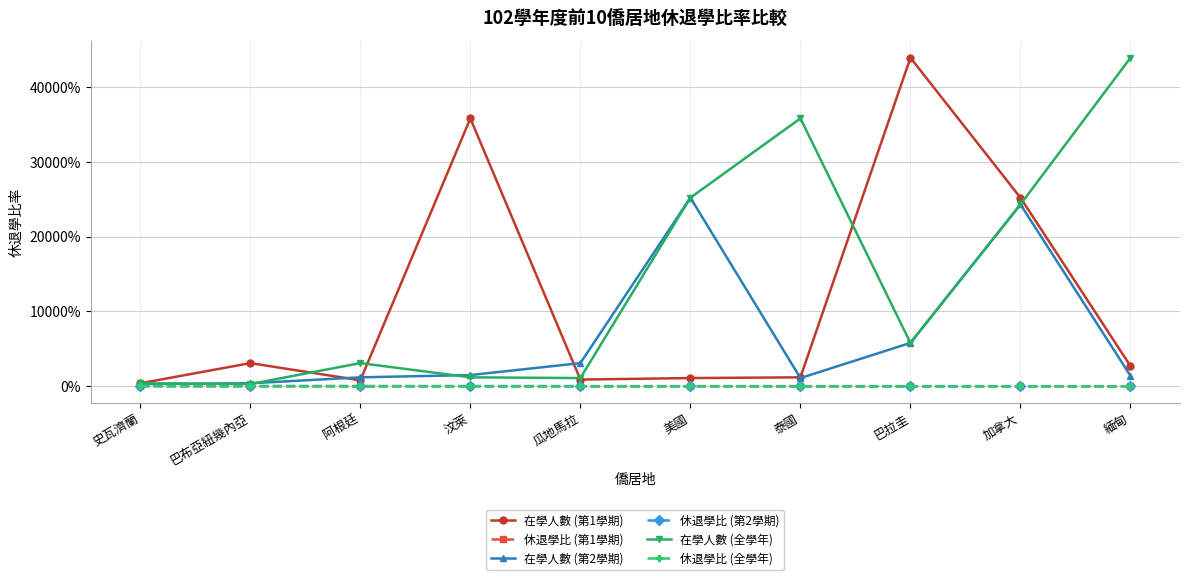

Reading left to right, list all the values displayed in this chart.

在學人數 (第1學期): 史瓦濟蘭=4.0	巴布亞紐幾內亞=31.0	阿根廷=8.0	汶萊=358.0	瓜地馬拉=9.0	美國=11.0	泰國=12.0	巴拉圭=439.0	加拿大=252.0	緬甸=27.0
休退學比 (第1學期): 史瓦濟蘭=0.2	巴布亞紐幾內亞=0.1	阿根廷=0.1	汶萊=0.1	瓜地馬拉=0.1	美國=0.1	泰國=0.1	巴拉圭=0.1	加拿大=0.1	緬甸=0.1
在學人數 (第2學期): 史瓦濟蘭=3.0	巴布亞紐幾內亞=4.0	阿根廷=12.0	汶萊=15.0	瓜地馬拉=31.0	美國=252.0	泰國=11.0	巴拉圭=58.0	加拿大=243.0	緬甸=14.0
休退學比 (第2學期): 史瓦濟蘭=0.3	巴布亞紐幾內亞=0.2	阿根廷=0.2	汶萊=0.1	瓜地馬拉=0.1	美國=0.1	泰國=0.1	巴拉圭=0.1	加拿大=0.1	緬甸=0.1
在學人數 (全學年): 史瓦濟蘭=4.0	巴布亞紐幾內亞=3.0	阿根廷=31.0	汶萊=12.0	瓜地馬拉=11.0	美國=252.0	泰國=358.0	巴拉圭=58.0	加拿大=243.0	緬甸=439.0
休退學比 (全學年): 史瓦濟蘭=0.5	巴布亞紐幾內亞=0.3	阿根廷=0.3	汶萊=0.2	瓜地馬拉=0.2	美國=0.2	泰國=0.2	巴拉圭=0.2	加拿大=0.1	緬甸=0.1